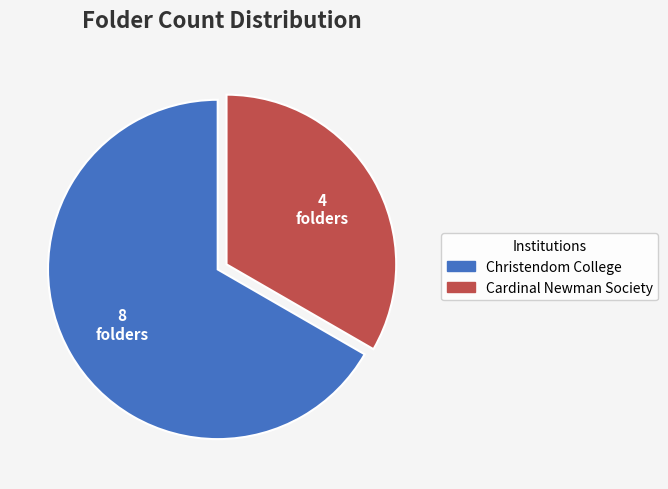

Is Christendom College the majority of the pie?

Yes